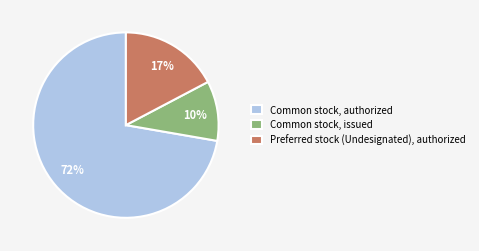

How many slices are in this pie chart?

3